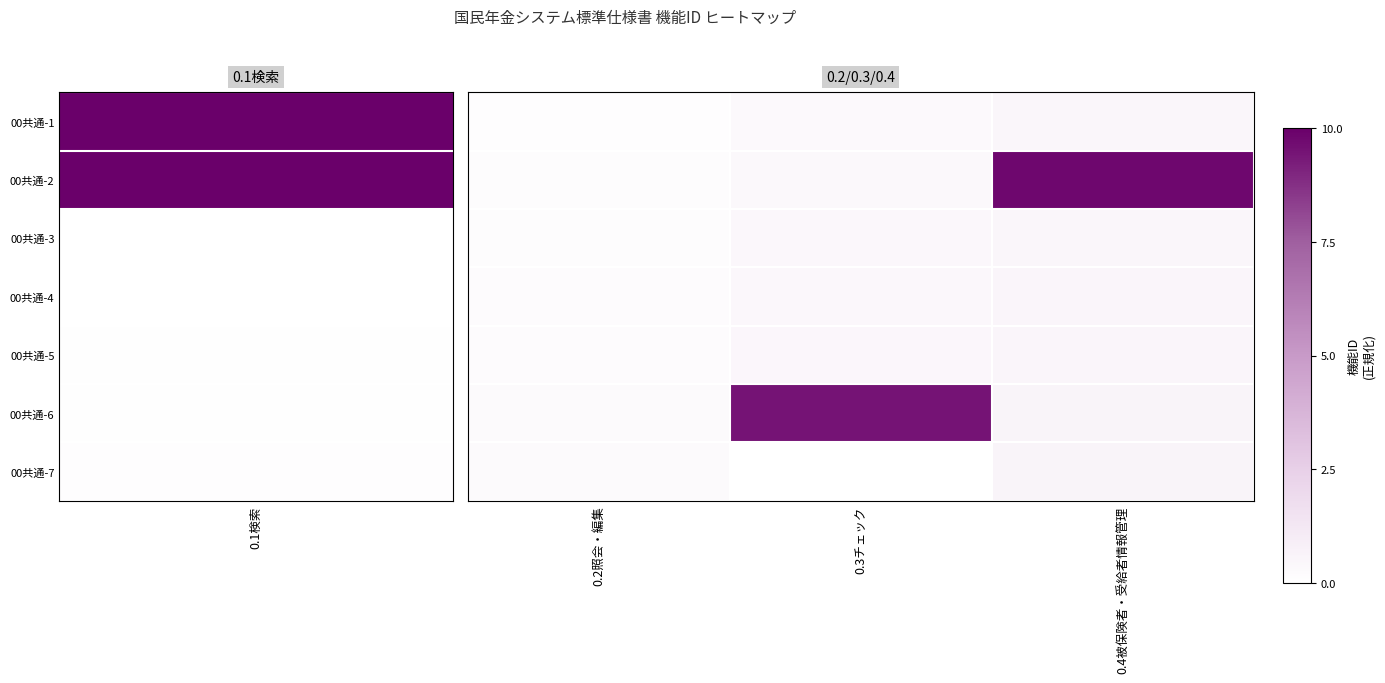

How many distinct data groups are displayed?

7